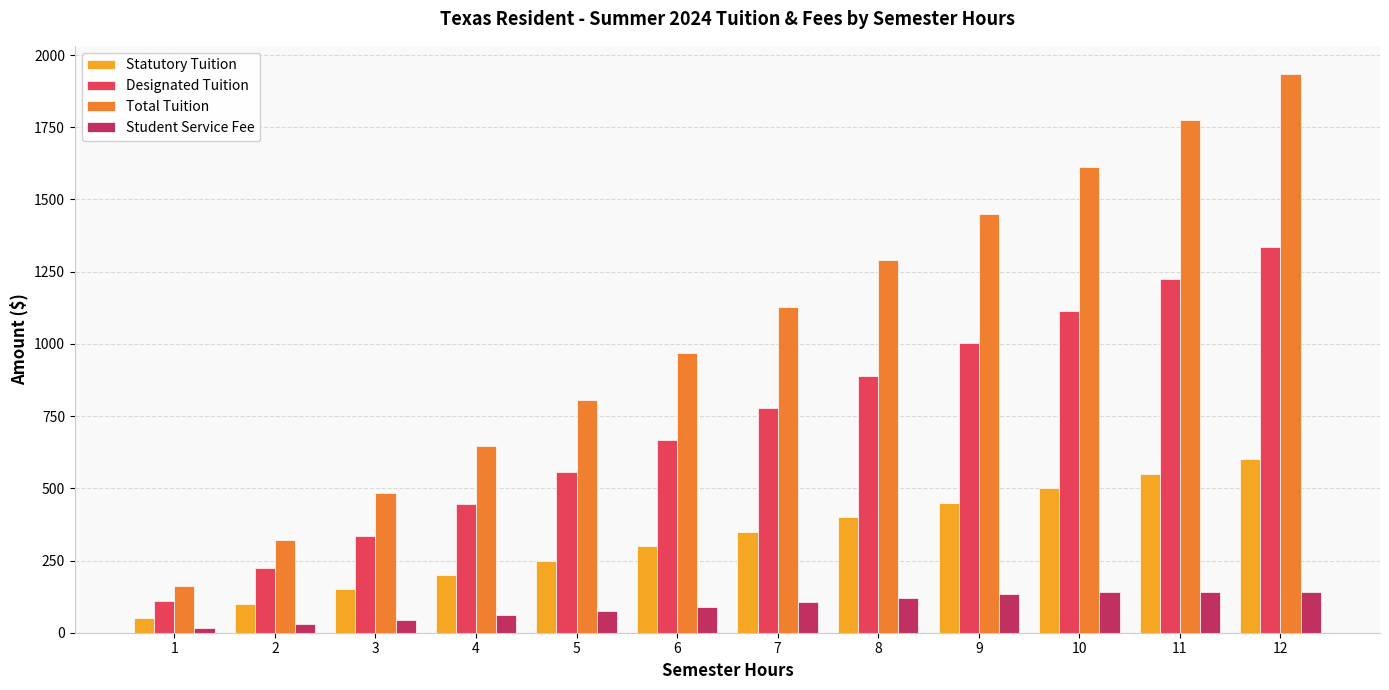

Between 2 and 9, which series saw the biggest shift?

Total Tuition